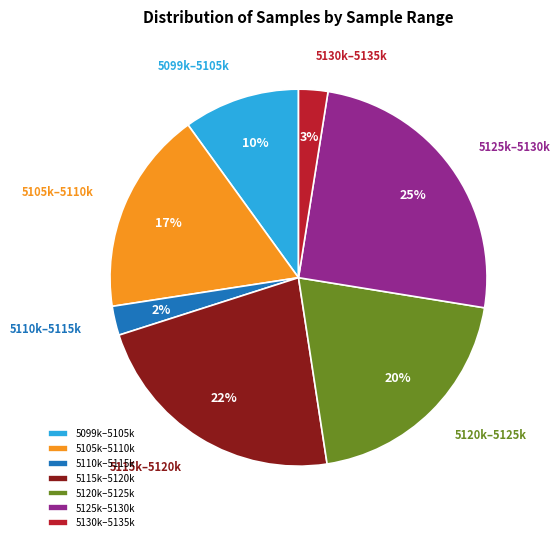

True or false: 5105k–5110k accounts for 9% of the total.

False